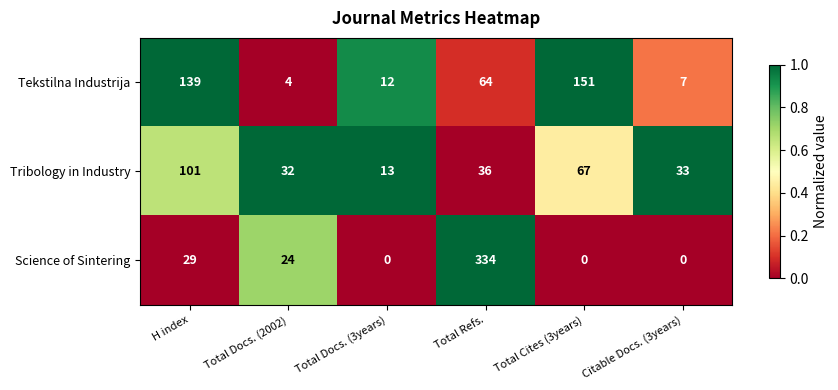

At which label does Science of Sintering first exceed 24?

H index